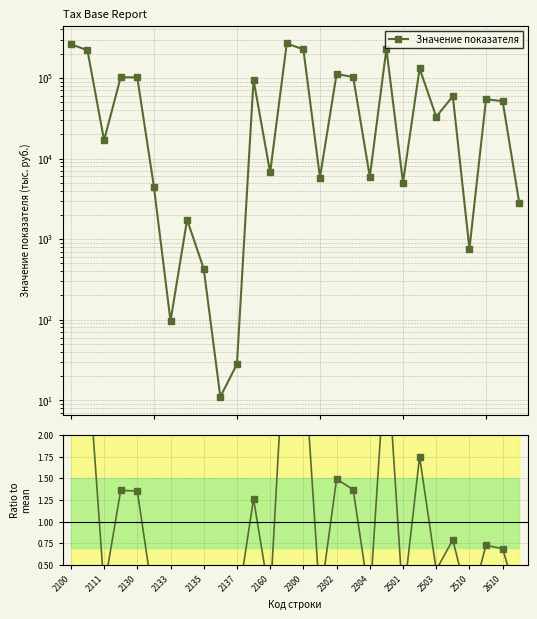

Where does the Значение показателя series first go above 51439?

2100